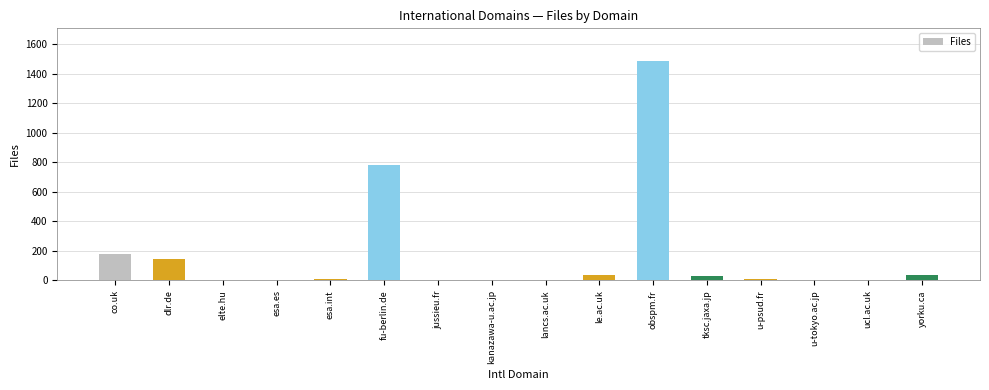

Which has a higher value, esa.es or le.ac.uk?

le.ac.uk